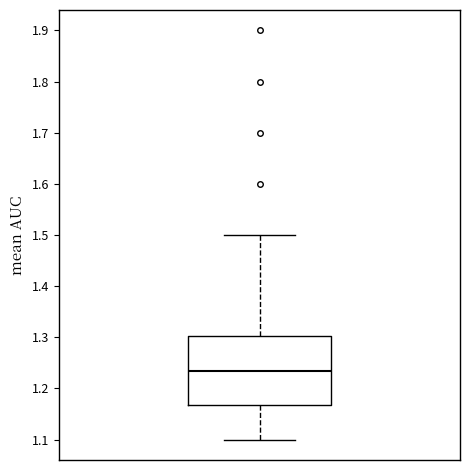

Read this box plot against the y-axis: the position of the median line, the range covered by the box, and the ends of both whiskers. The values are not printed on the chart, so give them approximately, as read against the axis.

median 1.24, box 1.17 to 1.30, whiskers 1.10 to 1.50